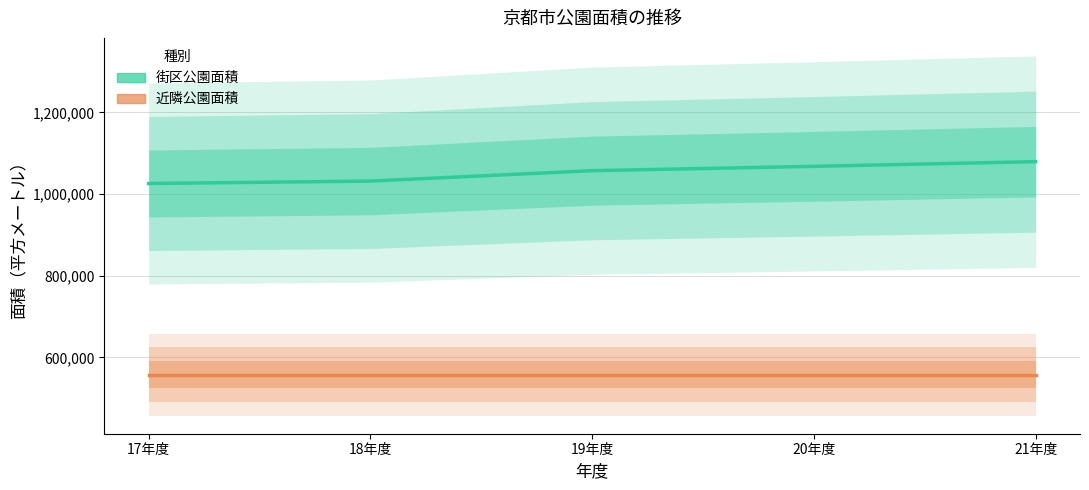

True or false: 近隣公園面積 has a value of 557318 at 18年度.

True